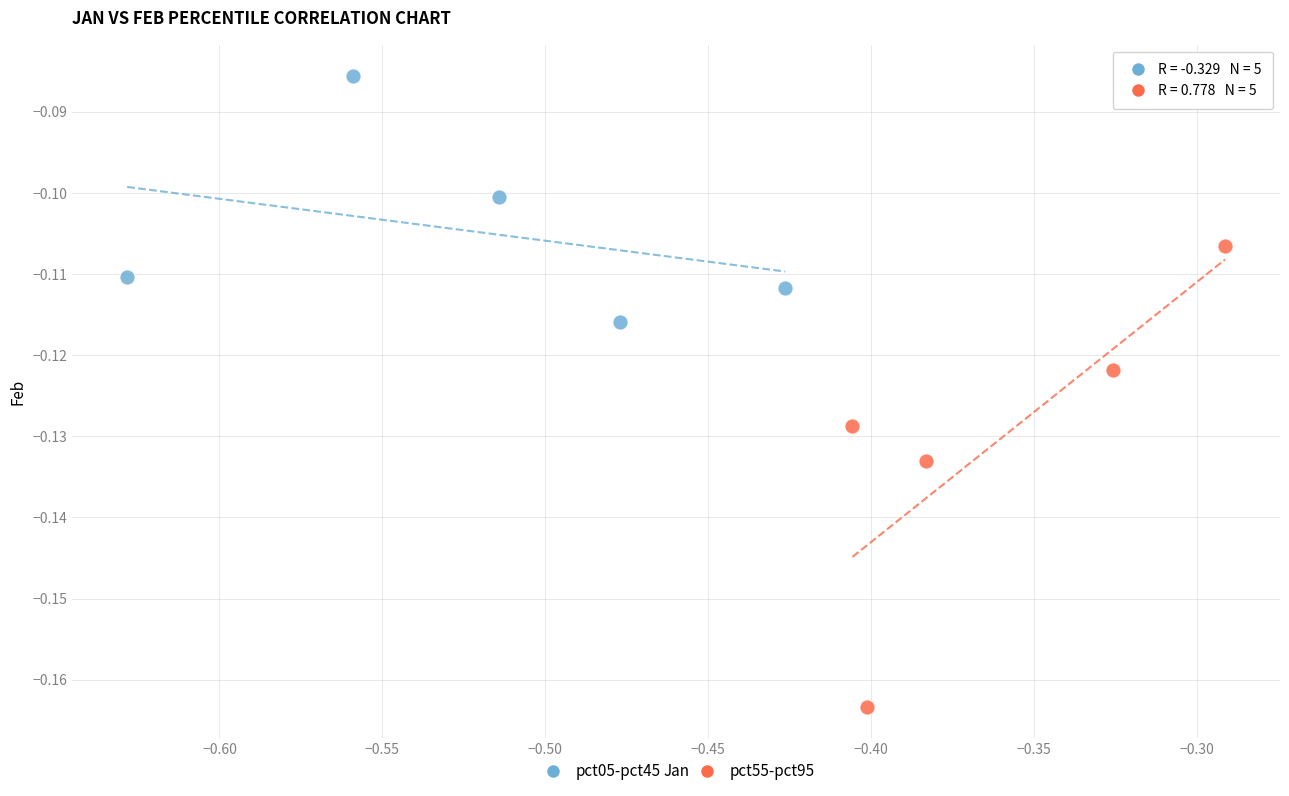

Which series has the widest spread of Y values?

pct55-pct95